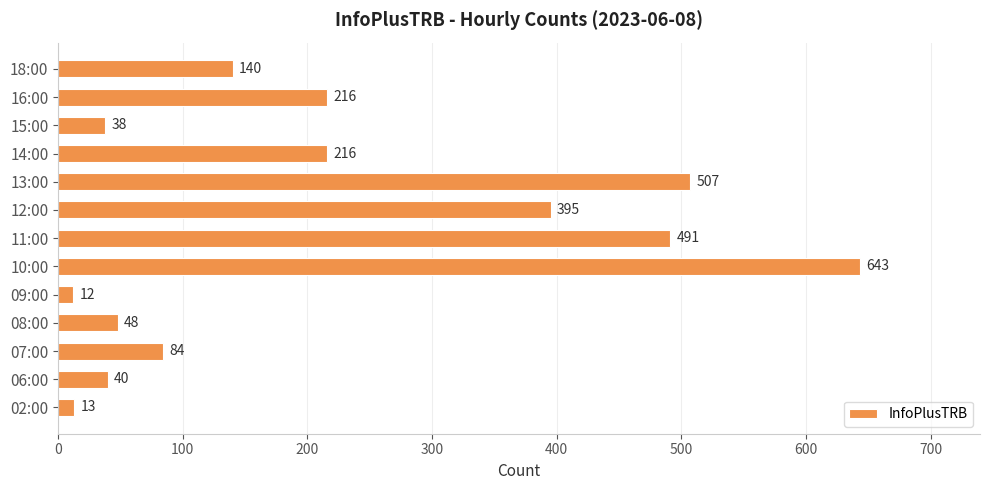

What is the change in value from 07:00 to 12:00?

+311